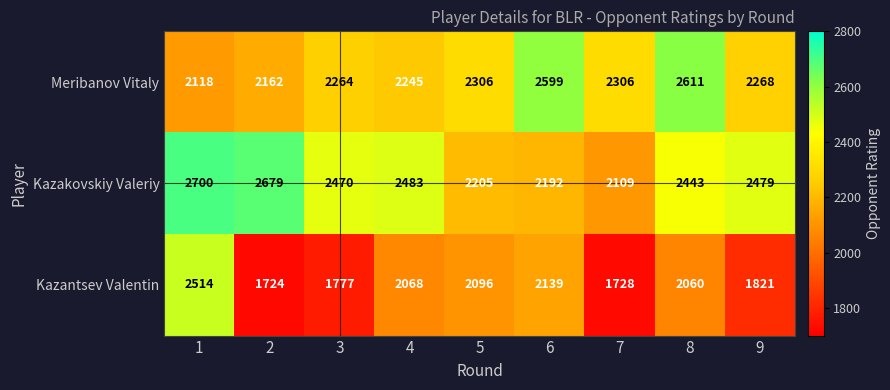

What is the difference between the highest and lowest values at 6?

460